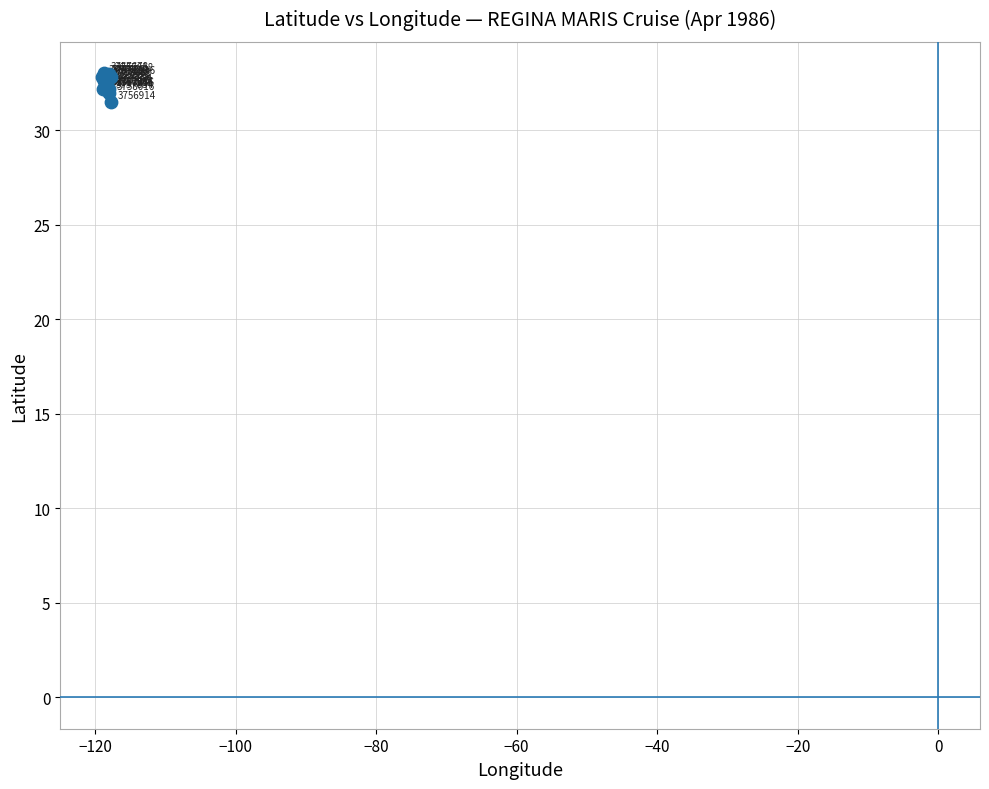

What Y value in the scatter plot is closest to 32?

32.0